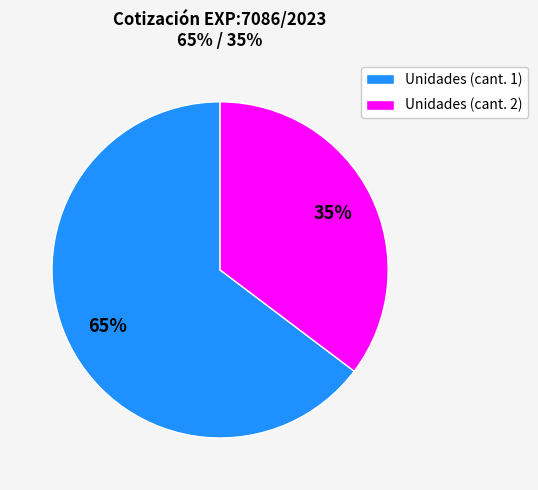

Which has a higher value, Unidades (cant. 2) or Unidades (cant. 1)?

Unidades (cant. 1)